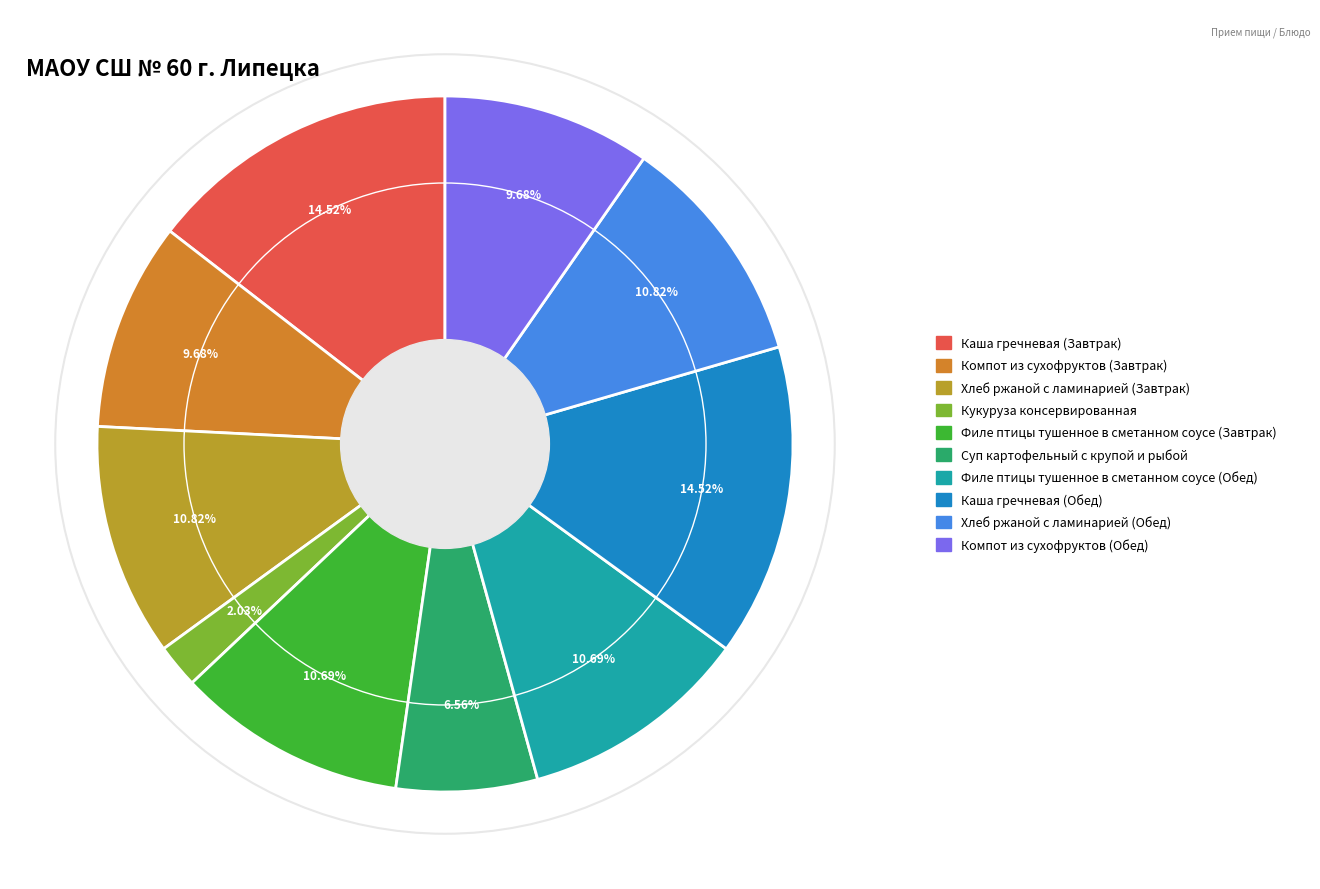

Which category has the smallest portion of the pie?

Кукуруза консервированная